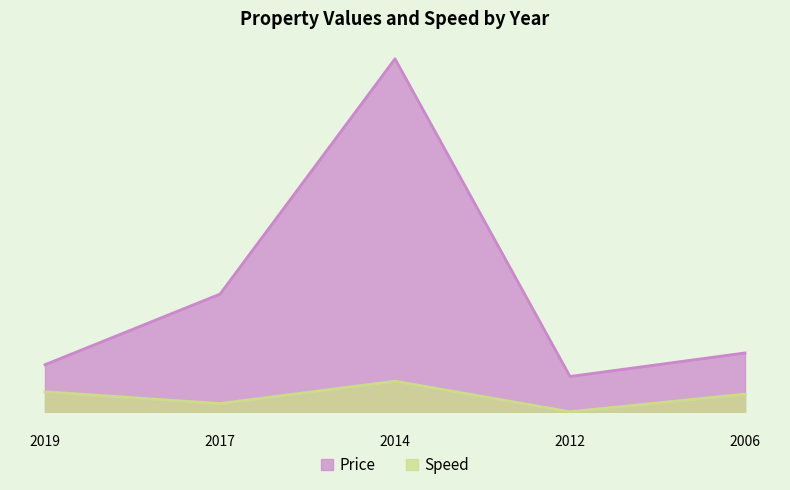

Where is Price nearest to the value 825?

2017